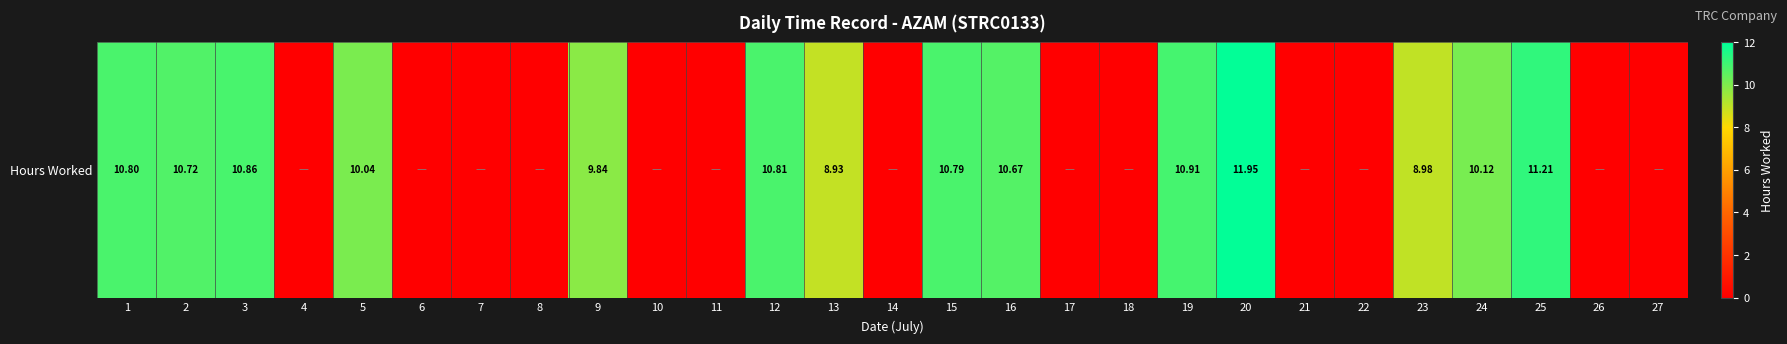

How many values are below 8?

13